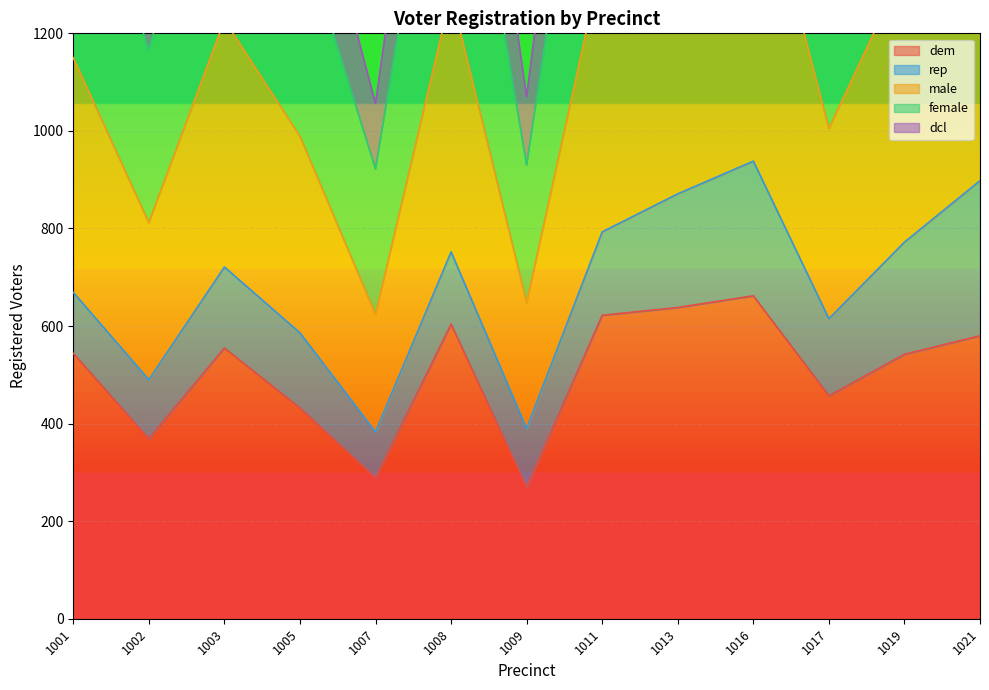

Which label corresponds to the smallest value in the chart?

1009